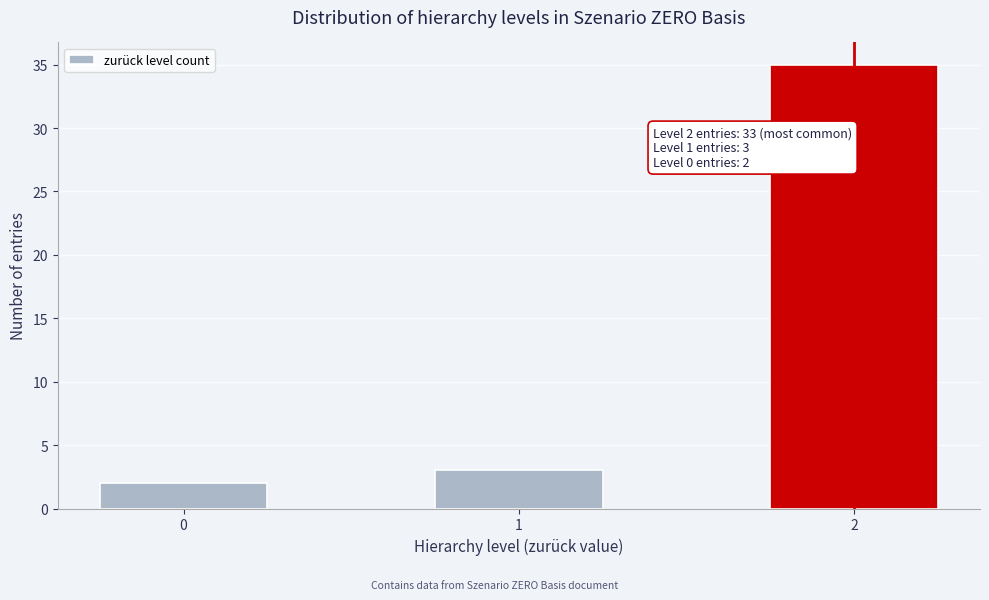

Reading left to right, what are all the values shown in this chart?

0=2	1=3	2=35